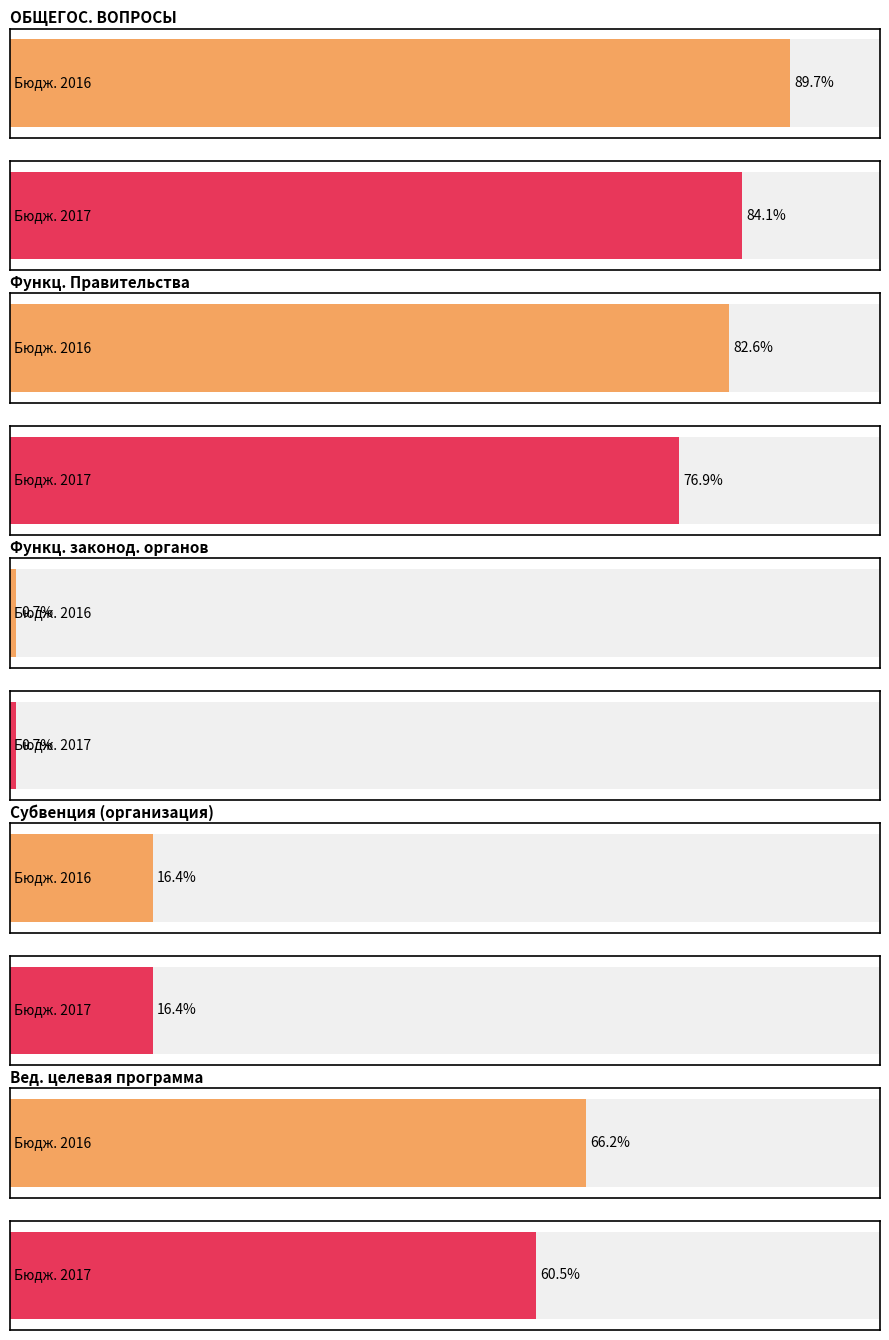

At which label does 2017 first exceed 42331145?

ОБЩЕГОСУДАРСТВЕННЫЕ ВОПРОСЫ